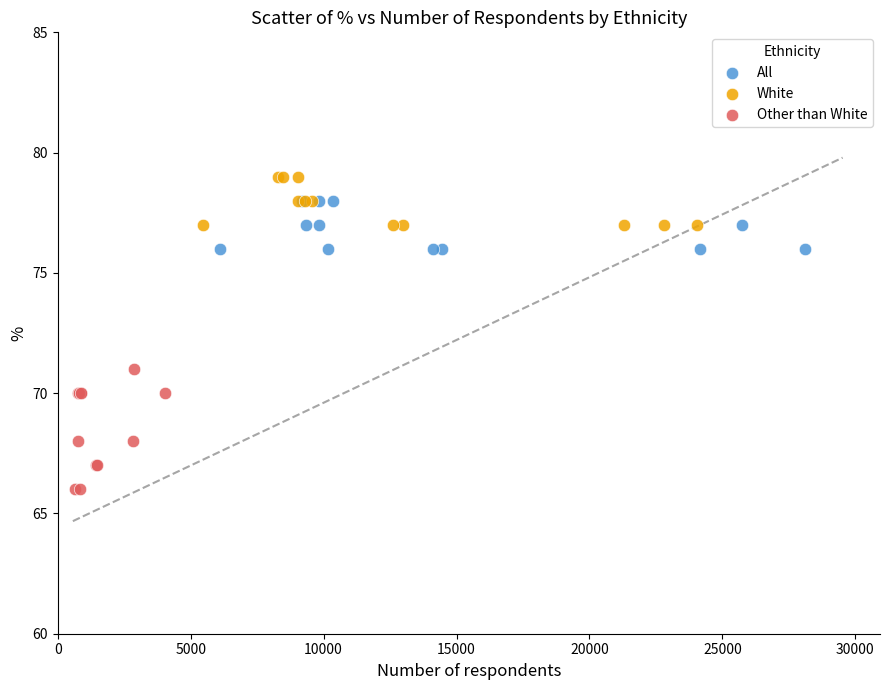

Which series reaches the maximum Y coordinate?

White